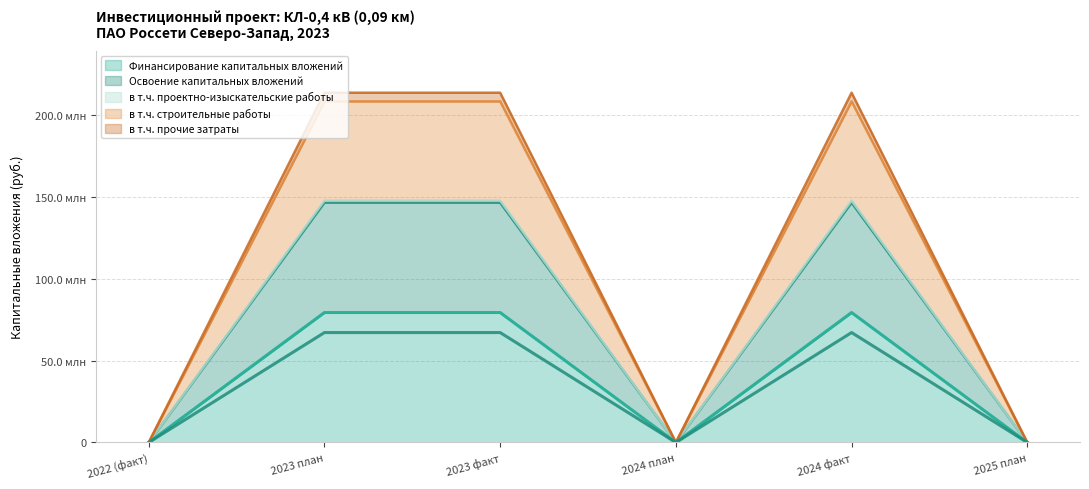

Which series changed the most between 2022 (факт) and 2025 план?

Финансирование капитальных вложений